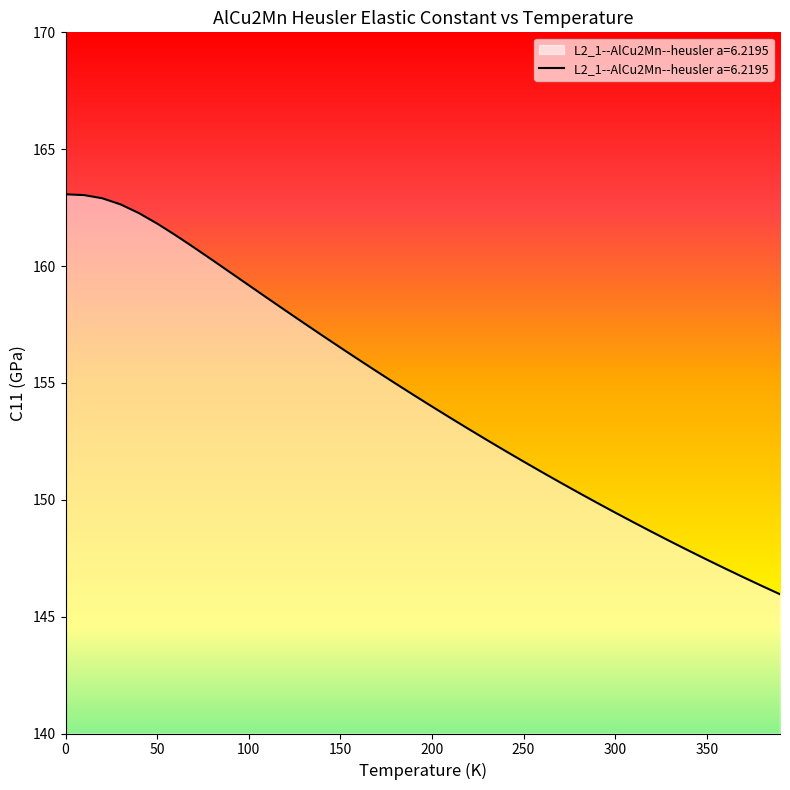

What is the difference between the maximum and minimum values?

17.1